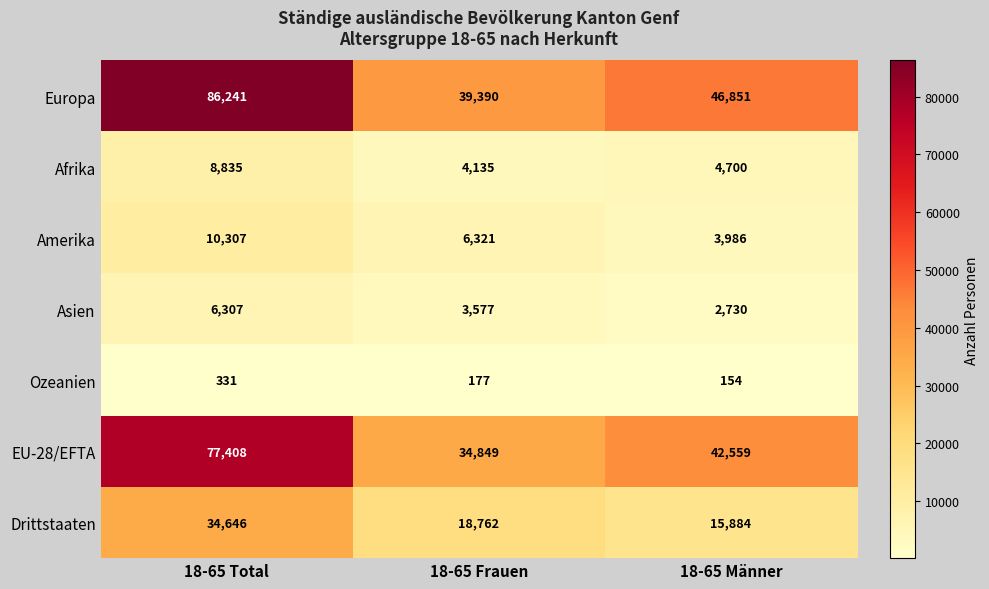

At 18-65 Männer, list the series in order from largest to smallest.

Europa, EU-28/EFTA, Drittstaaten, Afrika, Amerika, Asien, Ozeanien